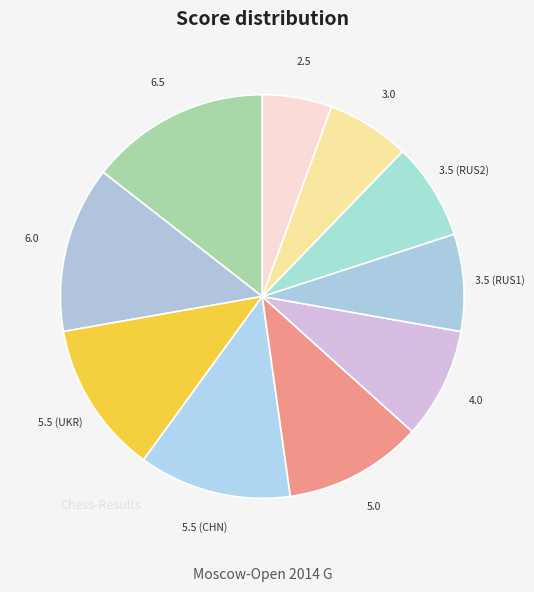

The 6.5 slice represents 14% of the pie. True or false?

True